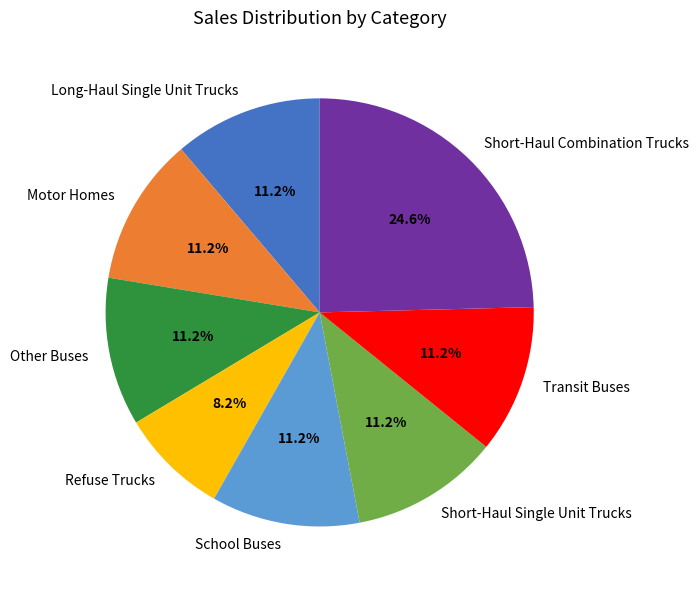

How much of the chart is everything except Long-Haul Single Unit Trucks?

88.8%